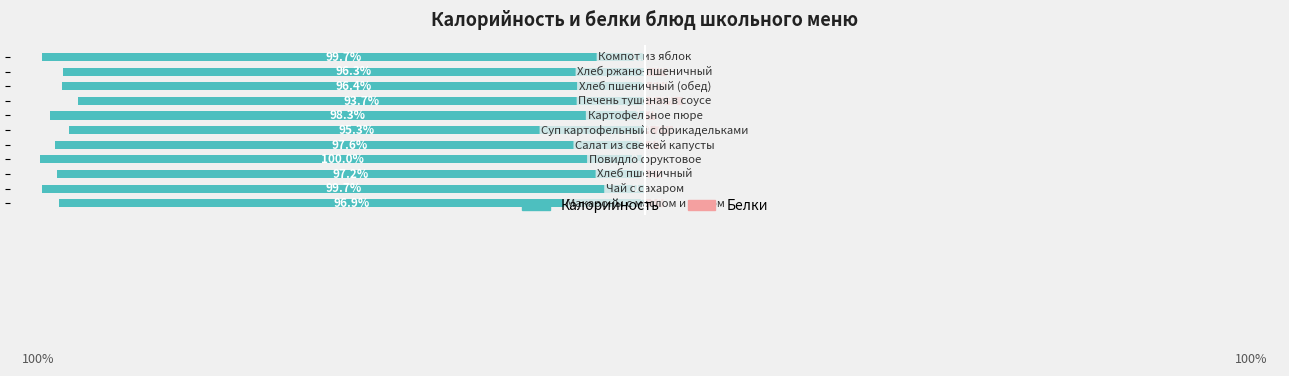

What is the sum of the Калорийность values at 2 and 0?

-194.1